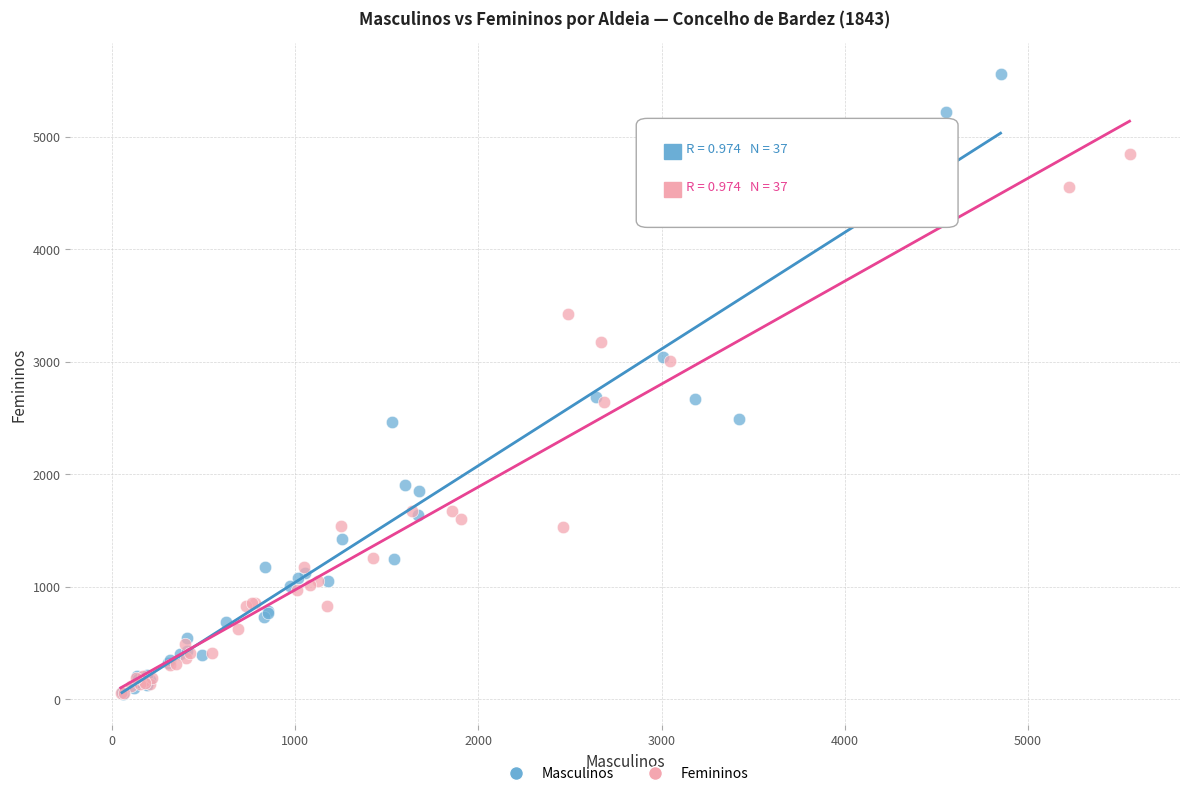

Which series has the widest spread of Y values?

Masculinos